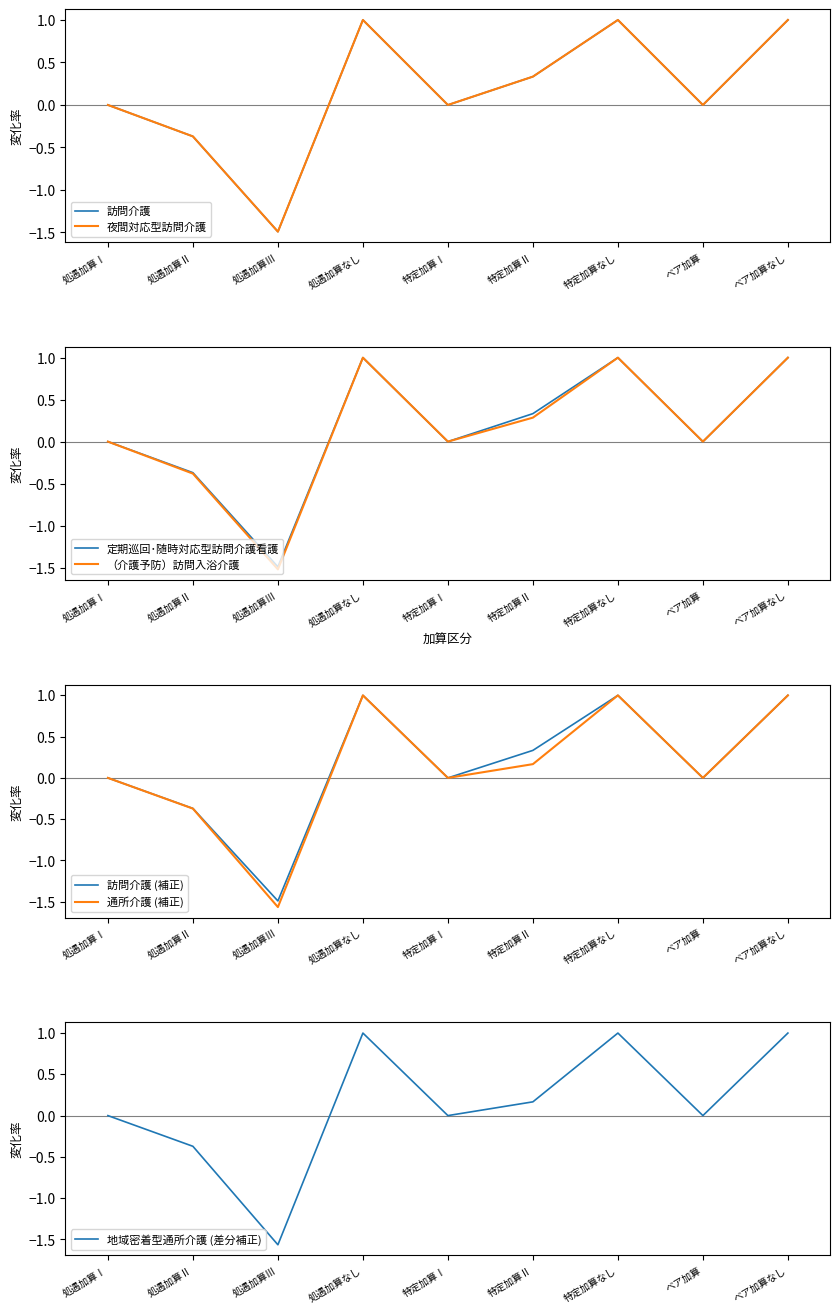

Which series has the largest total across all categories?

訪問介護